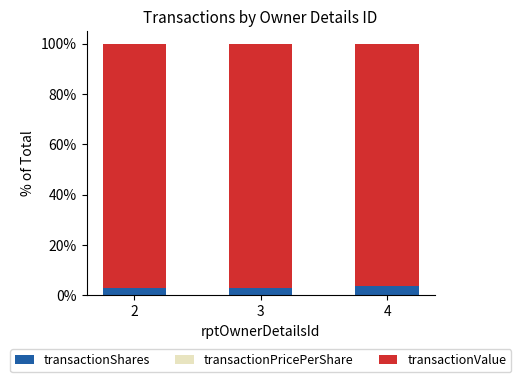

What is the highest value of the transactionShares series?

3.6